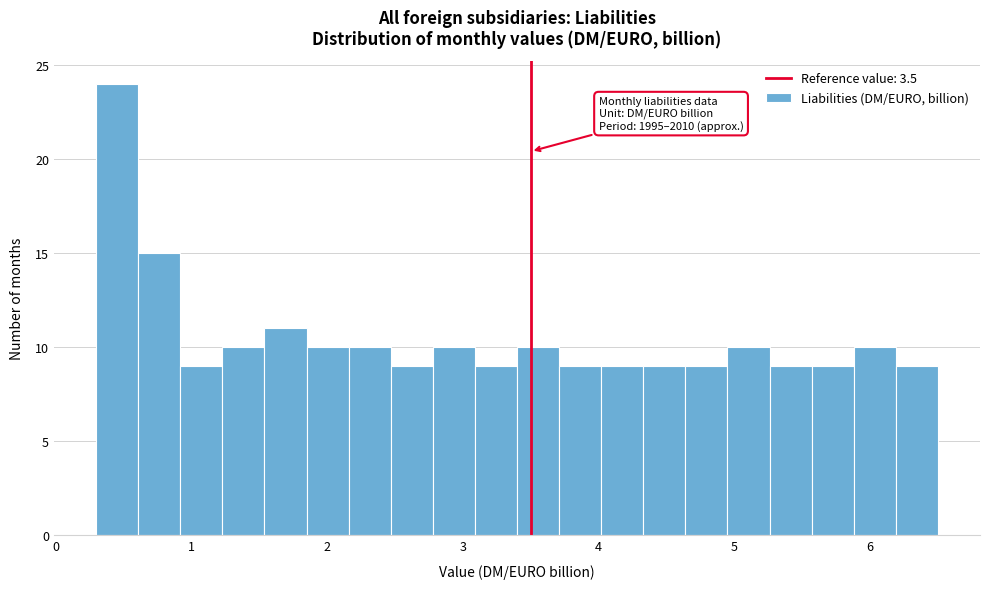

Read against the x-axis, roughly where is the centre of the tallest bar?

0.5